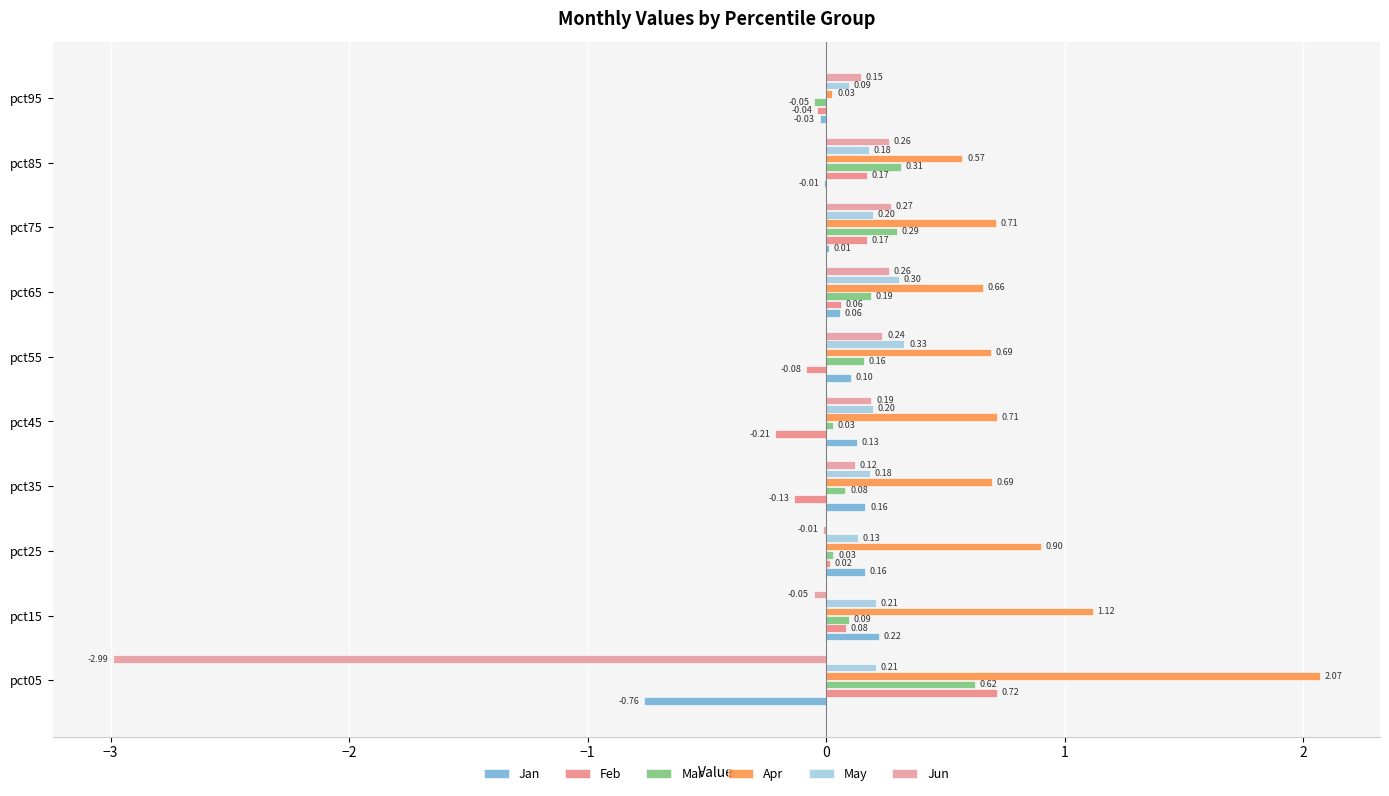

How many categories are shown in the chart?

10